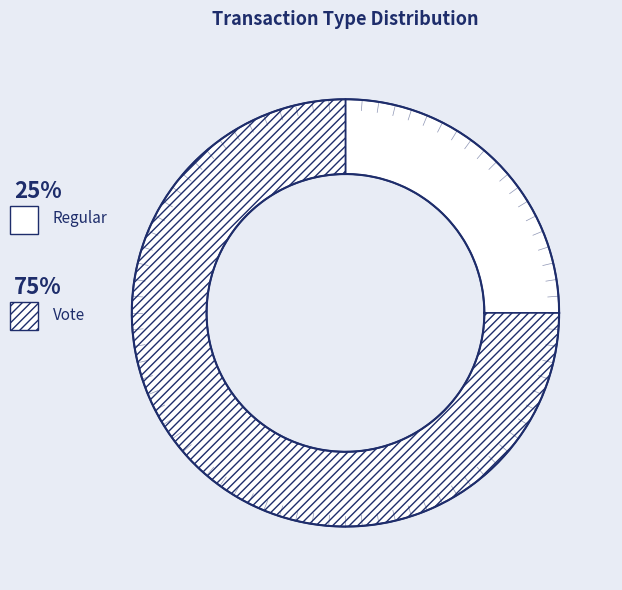

To the nearest percent, what is the difference between the largest and smallest slice percentages?

50%